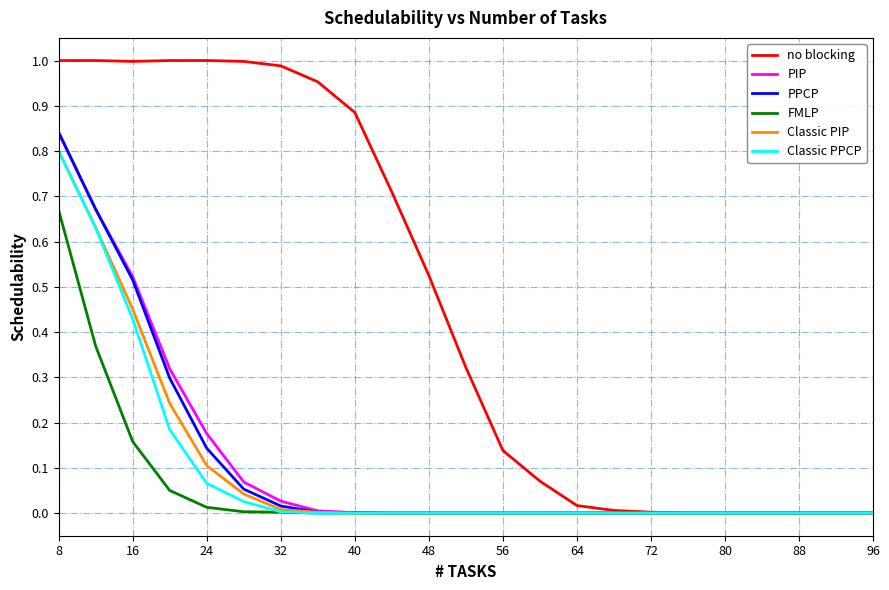

Does the chart have visible grid lines?

Yes